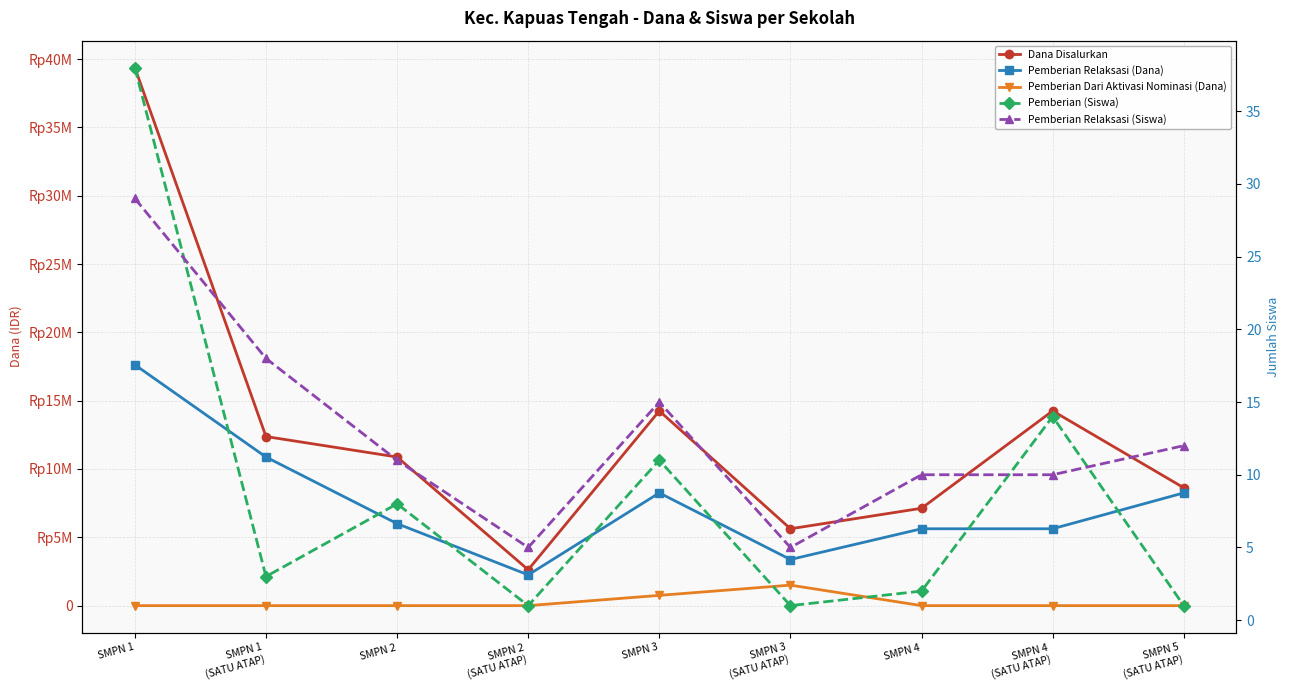

What is the value of the Pemberian (Siswa) point at the 2nd from the left?

3